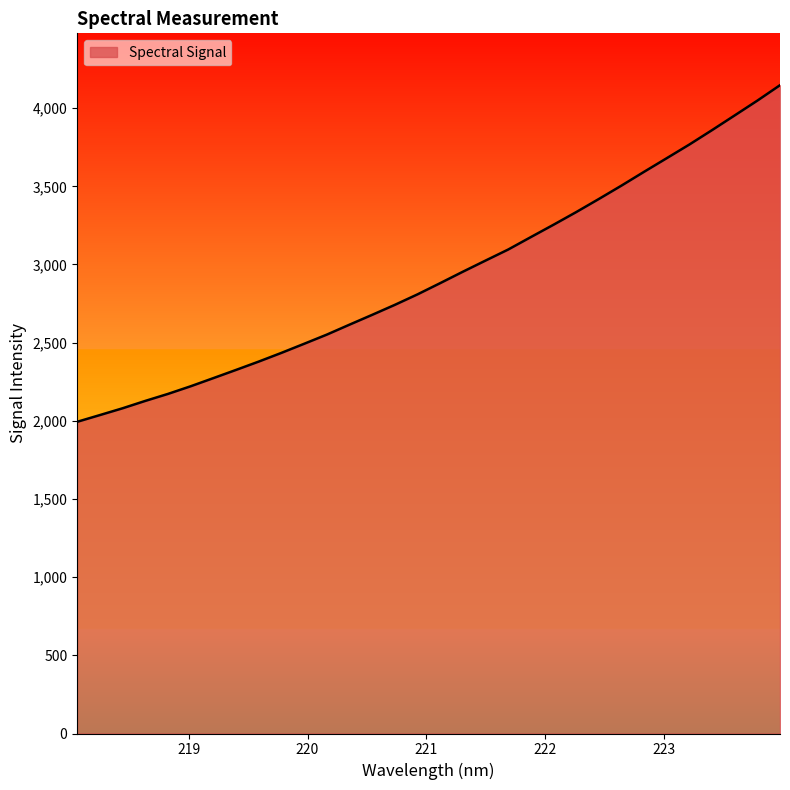

What is the maximum value shown in the chart?

4146.9